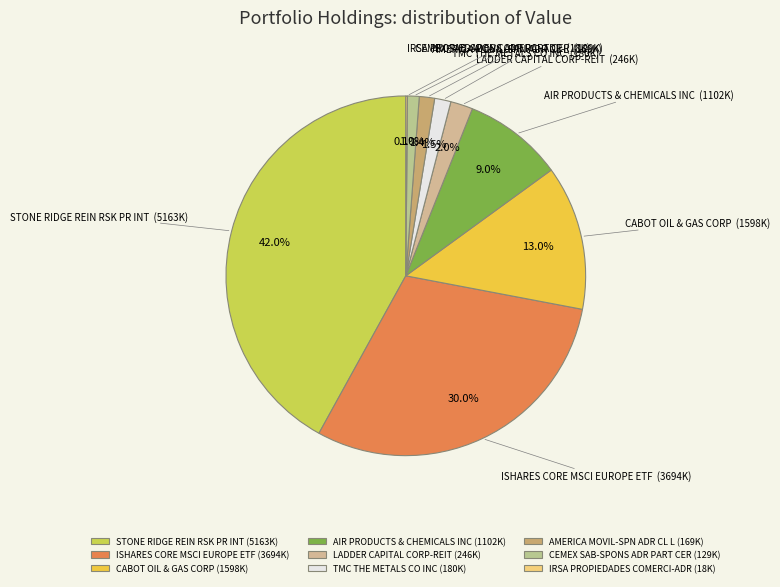

Is CEMEX SAB-SPONS ADR PART CER the majority of the pie?

No